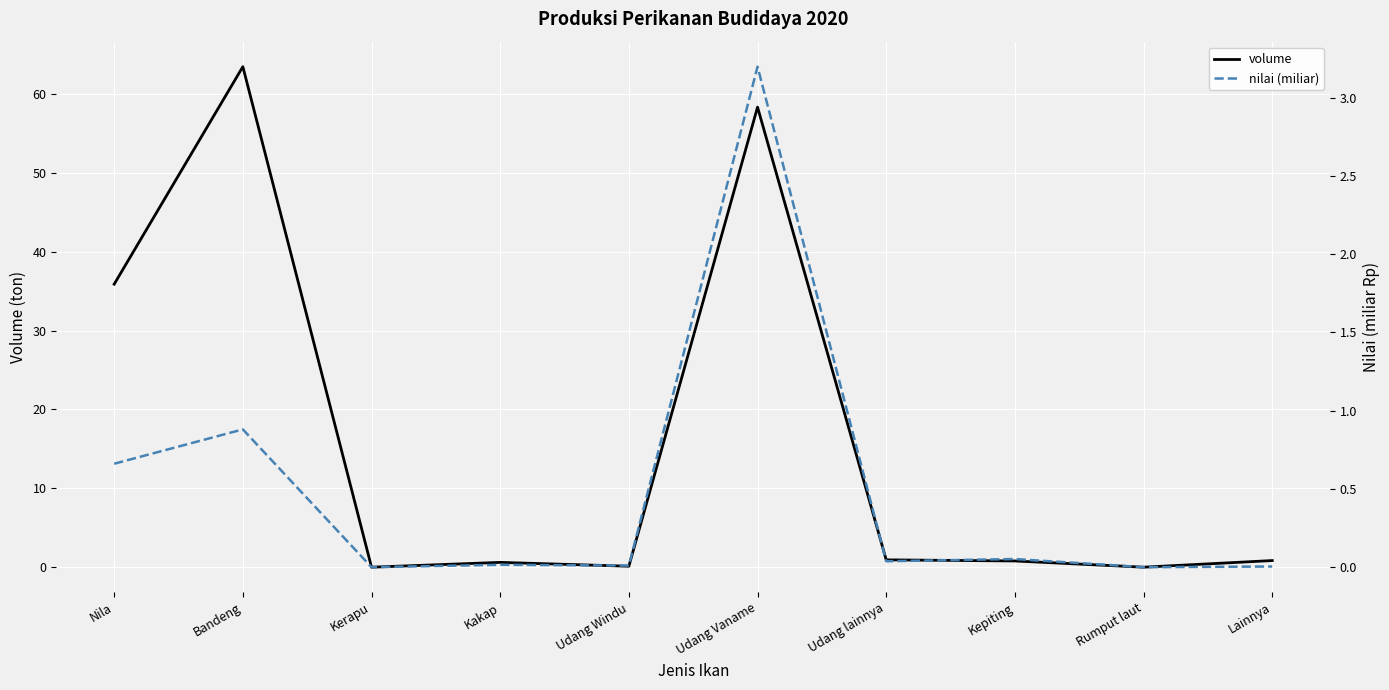

Reading right to left, what are all the values shown in this chart?

volume: Lainnya=0.8	Rumput laut=0.0	Kepiting=0.8	Udang lainnya=0.9	Udang Vaname=58.3	Udang Windu=0.1	Kakap=0.6	Kerapu=0.0	Bandeng=63.5	Nila=35.9
nilai (miliar): Lainnya=0.0	Rumput laut=0.0	Kepiting=0.1	Udang lainnya=0.0	Udang Vaname=3.2	Udang Windu=0.0	Kakap=0.0	Kerapu=0.0	Bandeng=0.9	Nila=0.7